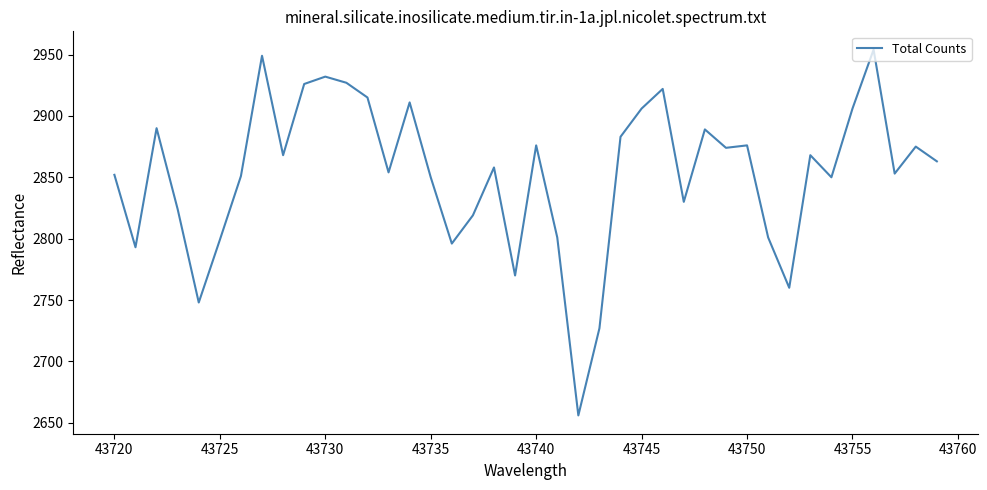

What is the smallest value displayed?

2656